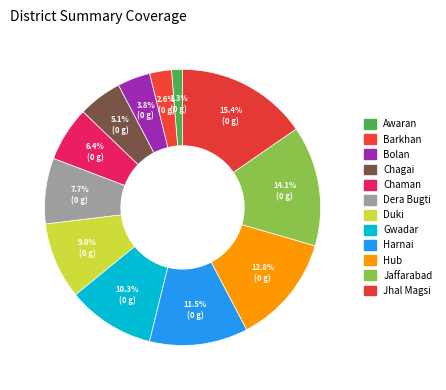

To the nearest percent, what is the difference between the Duki and Hub slice percentages?

4%